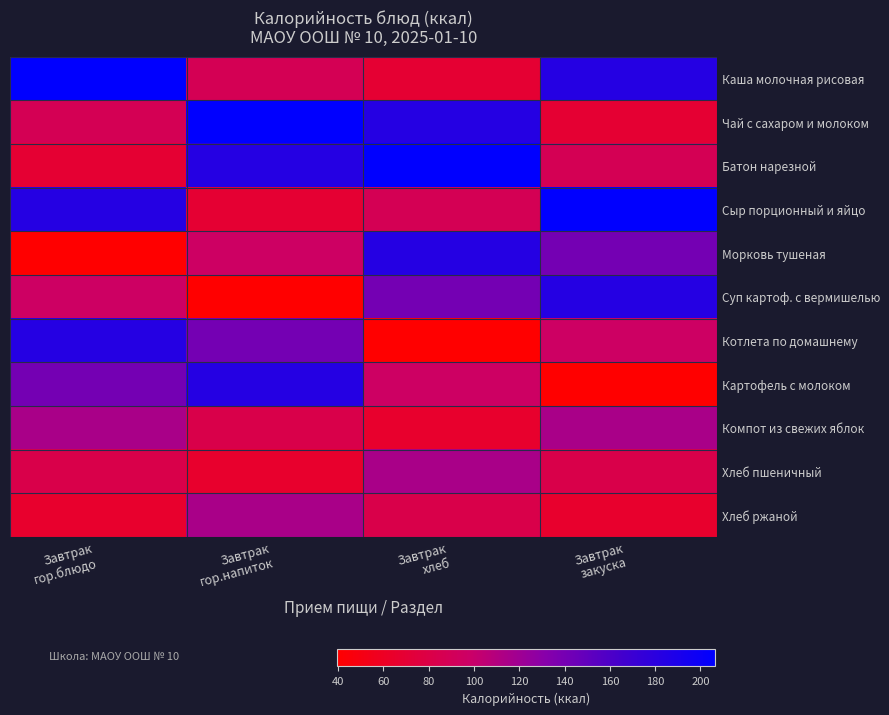

Reading right to left, what are all the values shown in this chart?

Каша молочная рисовая: Завтрак
закуска=183.2	Завтрак
хлеб=69.0	Завтрак
гор.напиток=88.0	Завтрак
гор.блюдо=206.4
Чай с сахаром и молоком: Завтрак
закуска=69.0	Завтрак
хлеб=183.2	Завтрак
гор.напиток=206.4	Завтрак
гор.блюдо=88.0
Батон нарезной: Завтрак
закуска=88.0	Завтрак
хлеб=206.4	Завтрак
гор.напиток=183.2	Завтрак
гор.блюдо=69.0
Сыр порционный и яйцо: Завтрак
закуска=206.4	Завтрак
хлеб=88.0	Завтрак
гор.напиток=69.0	Завтрак
гор.блюдо=183.2
Морковь тушеная: Завтрак
закуска=141.0	Завтрак
хлеб=183.0	Завтрак
гор.напиток=96.8	Завтрак
гор.блюдо=39.6
Суп картоф. с вермишелью: Завтрак
закуска=183.0	Завтрак
хлеб=141.0	Завтрак
гор.напиток=39.6	Завтрак
гор.блюдо=96.8
Котлета по домашнему: Завтрак
закуска=96.8	Завтрак
хлеб=39.6	Завтрак
гор.напиток=141.0	Завтрак
гор.блюдо=183.0
Картофель с молоком: Завтрак
закуска=39.6	Завтрак
хлеб=96.8	Завтрак
гор.напиток=183.0	Завтрак
гор.блюдо=141.0
Компот из свежих яблок: Завтрак
закуска=115.0	Завтрак
хлеб=66.0	Завтрак
гор.напиток=82.2	Завтрак
гор.блюдо=115.0
Хлеб пшеничный: Завтрак
закуска=82.2	Завтрак
хлеб=115.0	Завтрак
гор.напиток=66.0	Завтрак
гор.блюдо=82.2
Хлеб ржаной: Завтрак
закуска=66.0	Завтрак
хлеб=82.2	Завтрак
гор.напиток=115.0	Завтрак
гор.блюдо=66.0